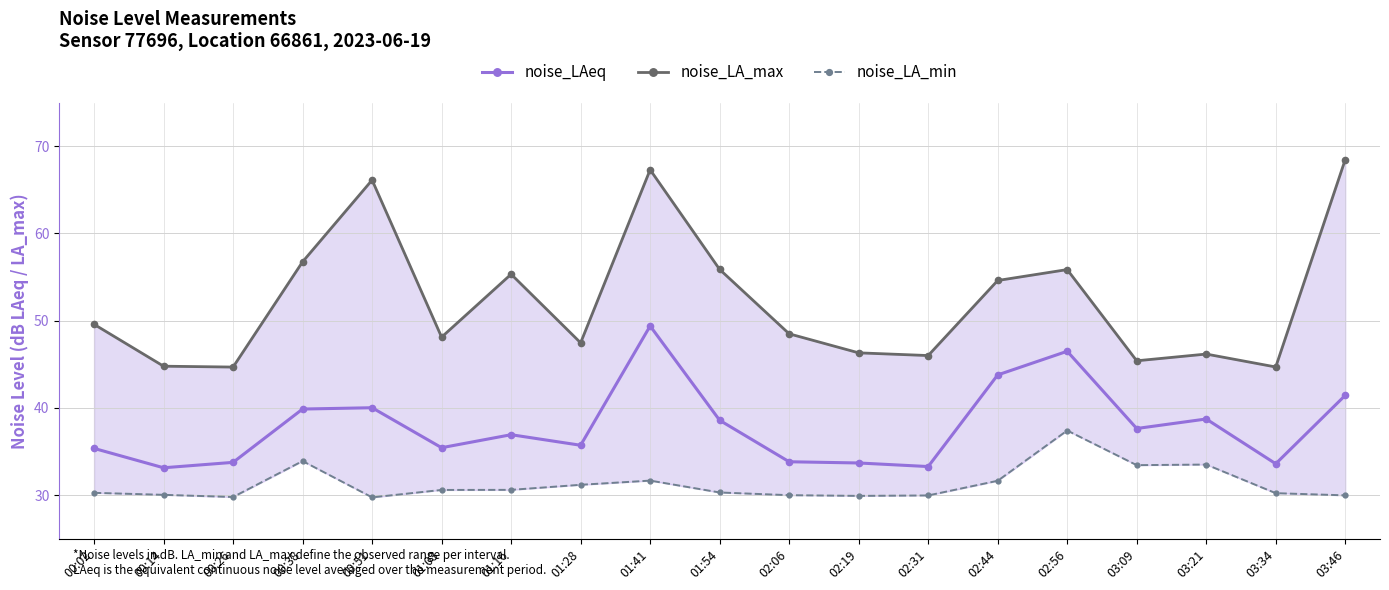

What is the minimum value shown in the chart?

29.8